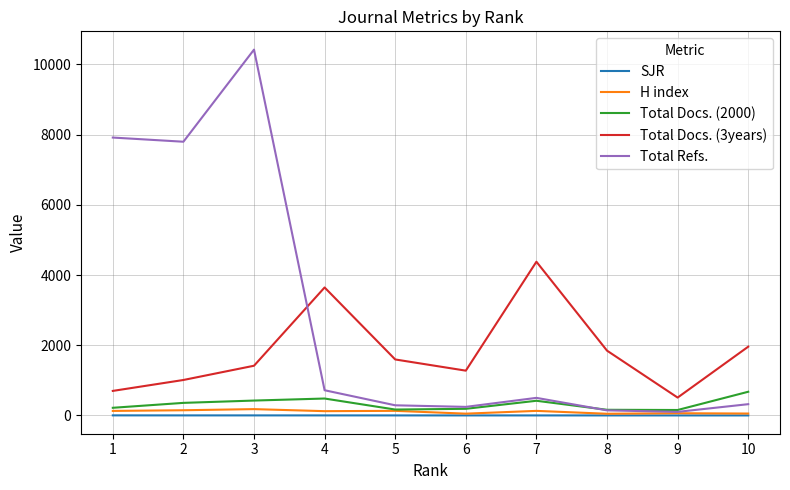

True or false: Total Refs. and Total Docs. (3years) intersect in this chart.

True